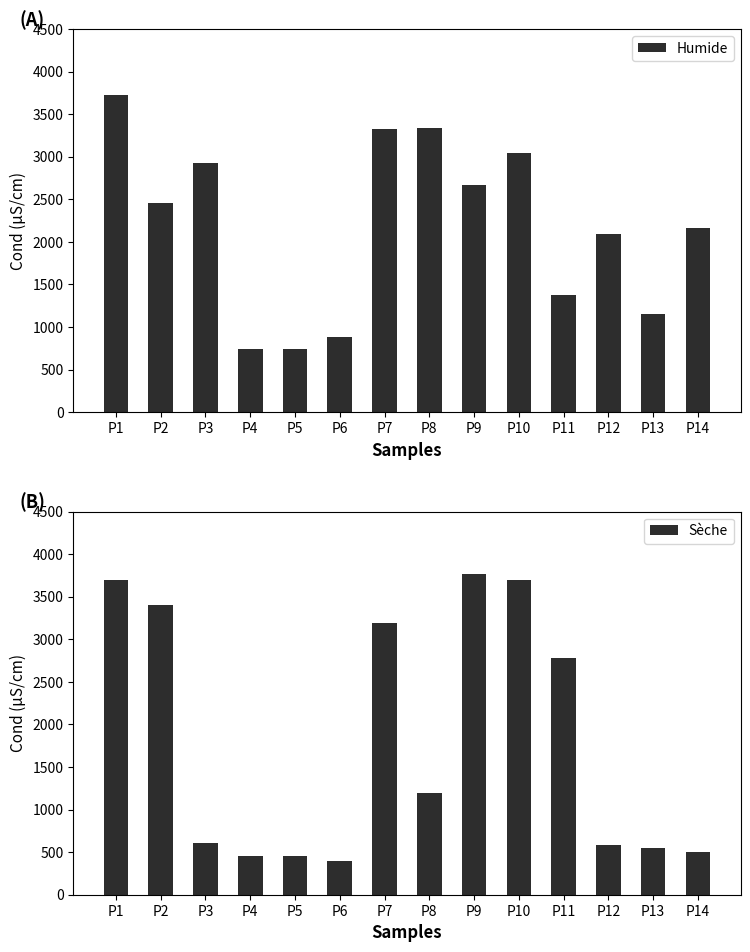

Which series changed the most between P5 and P11?

Sèche